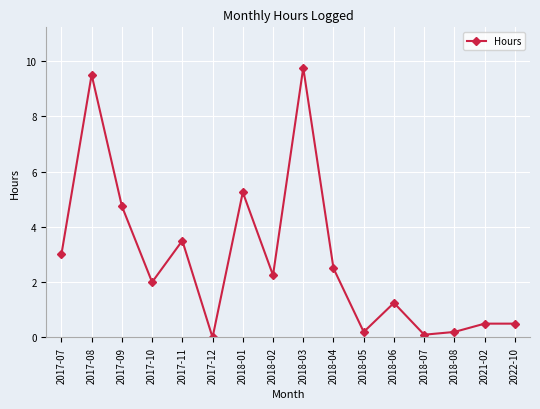

What is the ratio of the value at 2017-09 to the value at 2018-02?

2.1